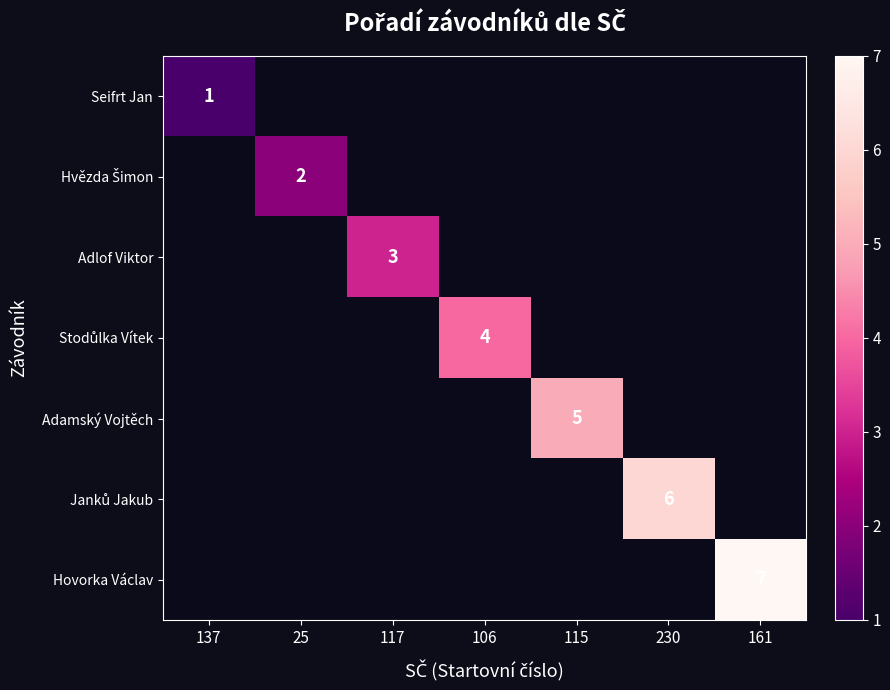

Is it true that Adamský Vojtěch equals 5 at 115?

True